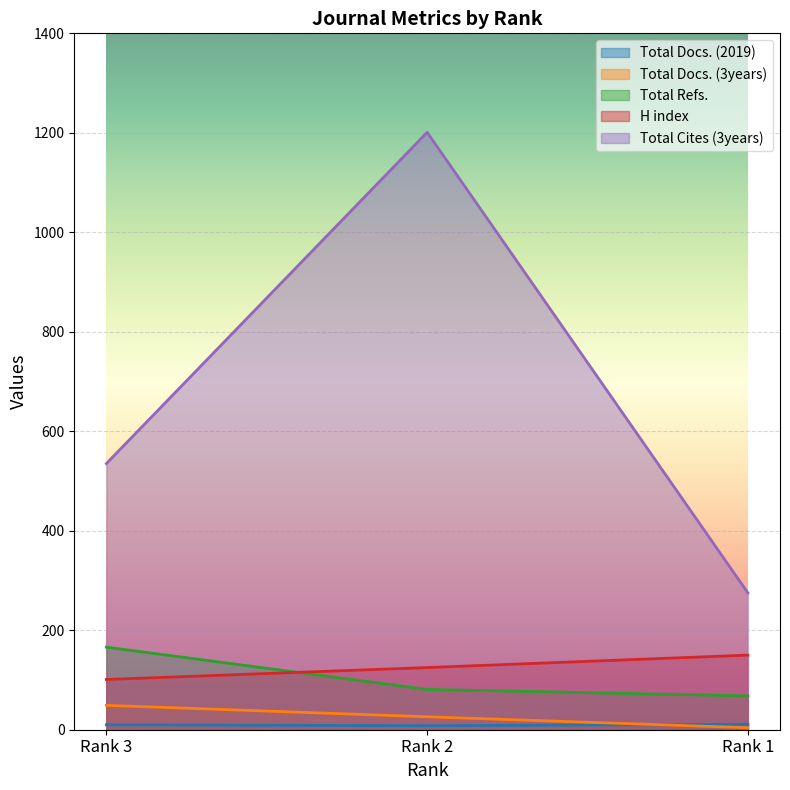

The value of Total Docs. (2019) at Rank 3 is 13. True or false?

False